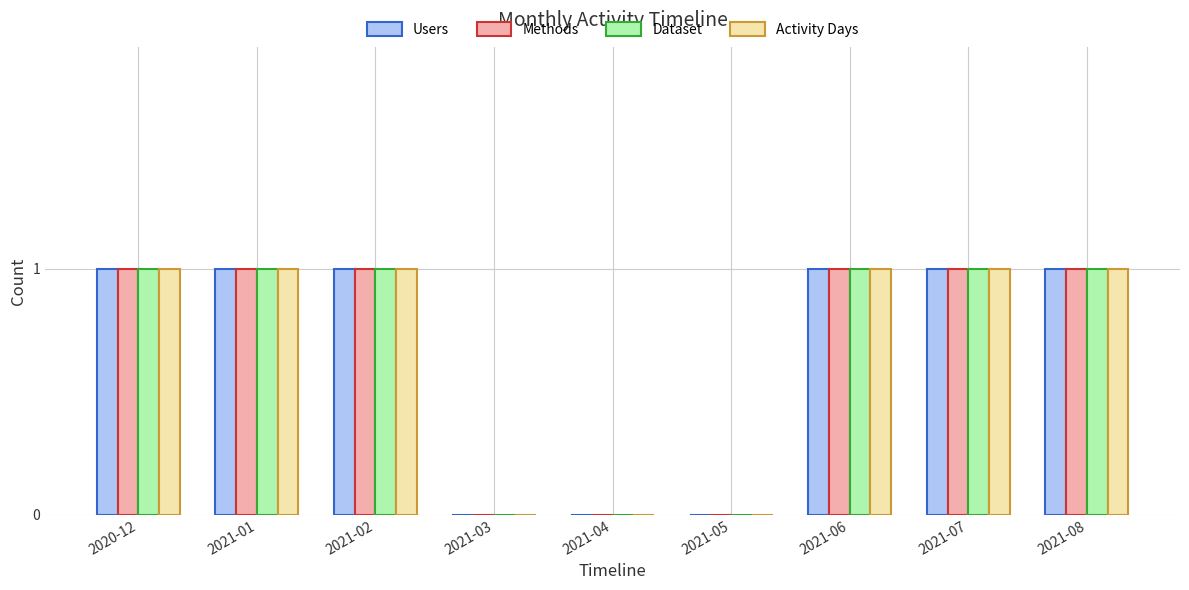

What is the total value across all series at 2021-06?

4